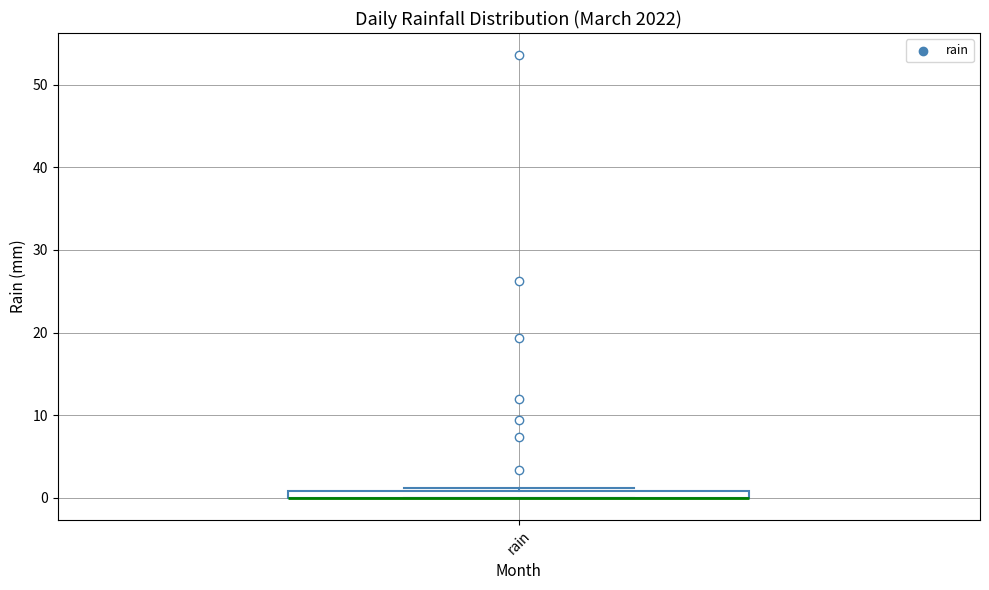

Where is the upper edge of the box for rain on the y-axis? The values are not printed on the chart, so give them approximately, as read against the axis.

1